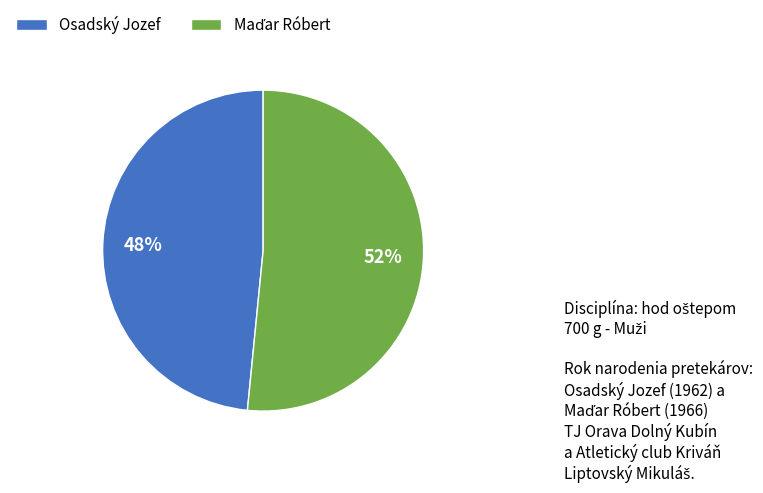

What percentage is the Osadský Jozef slice, to the nearest percent?

48%